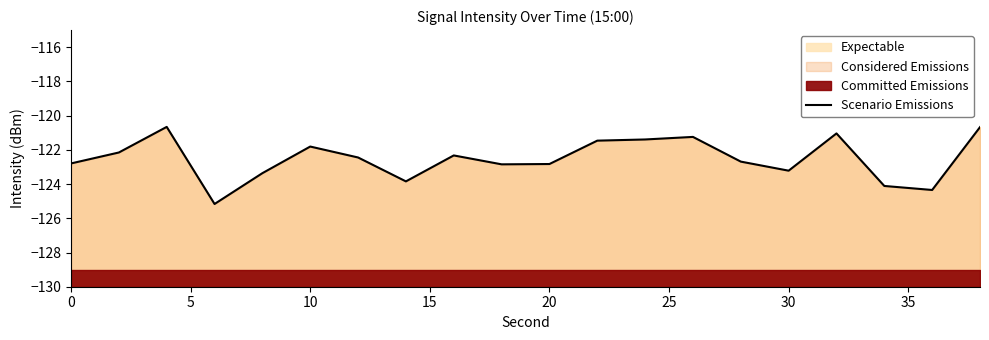

How many categories are shown in the chart?

20